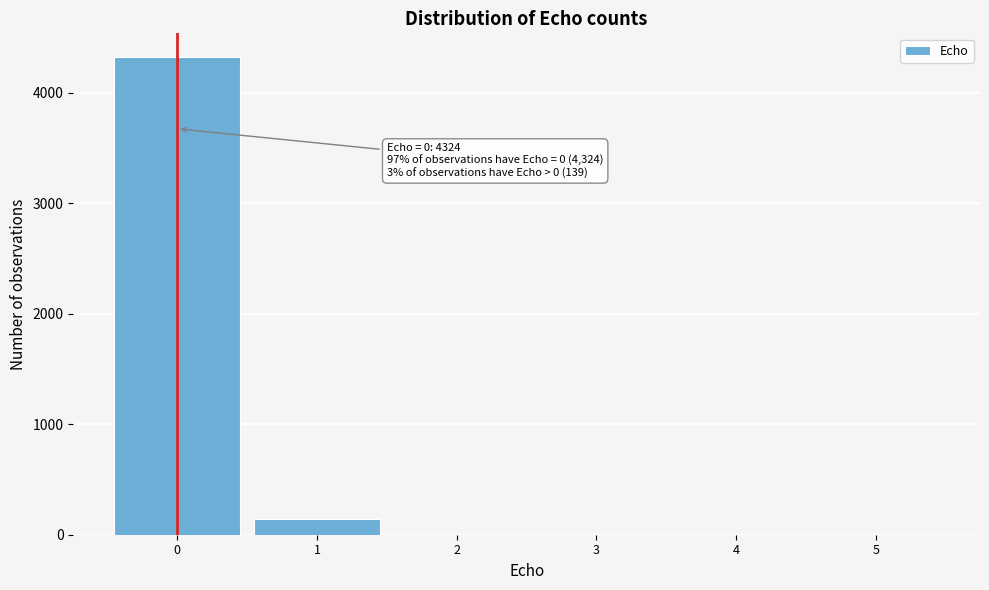

Reading left to right, extract all data points from this chart.

0=4324	1=139	2=0	3=0	4=0	5=0